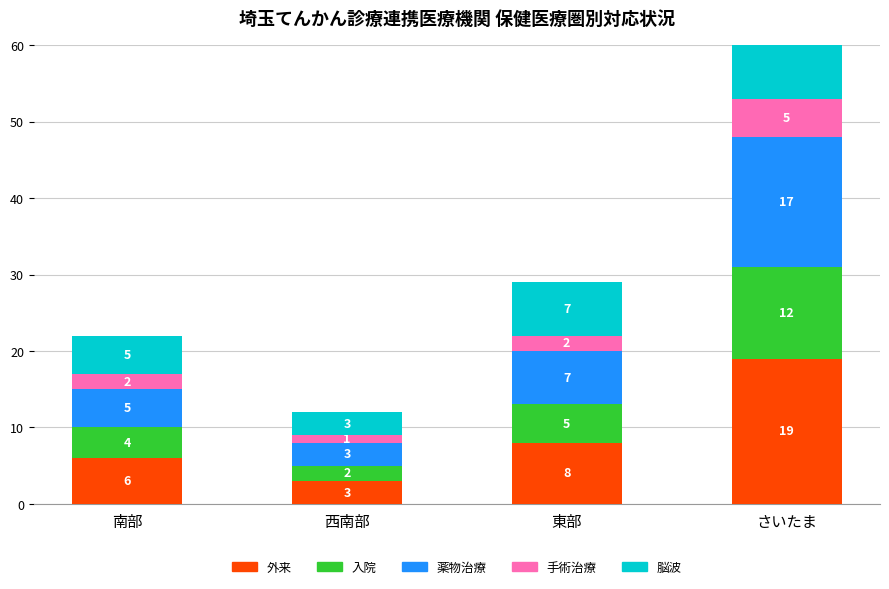

Rank the series at 東部 from lowest to highest value.

手術治療, 入院, 薬物治療, 脳波, 外来